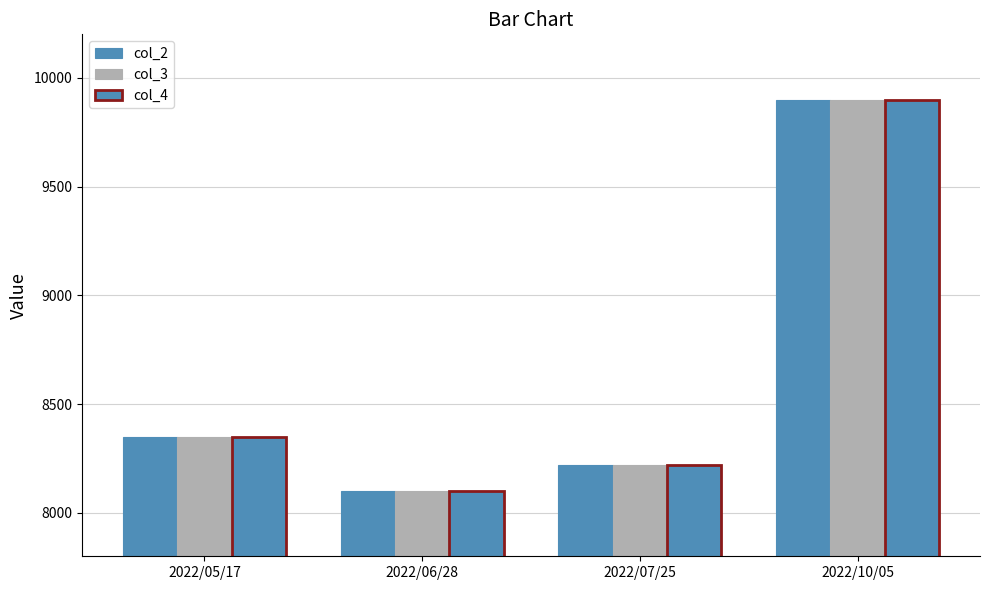

Does the chart contain any negative values?

No